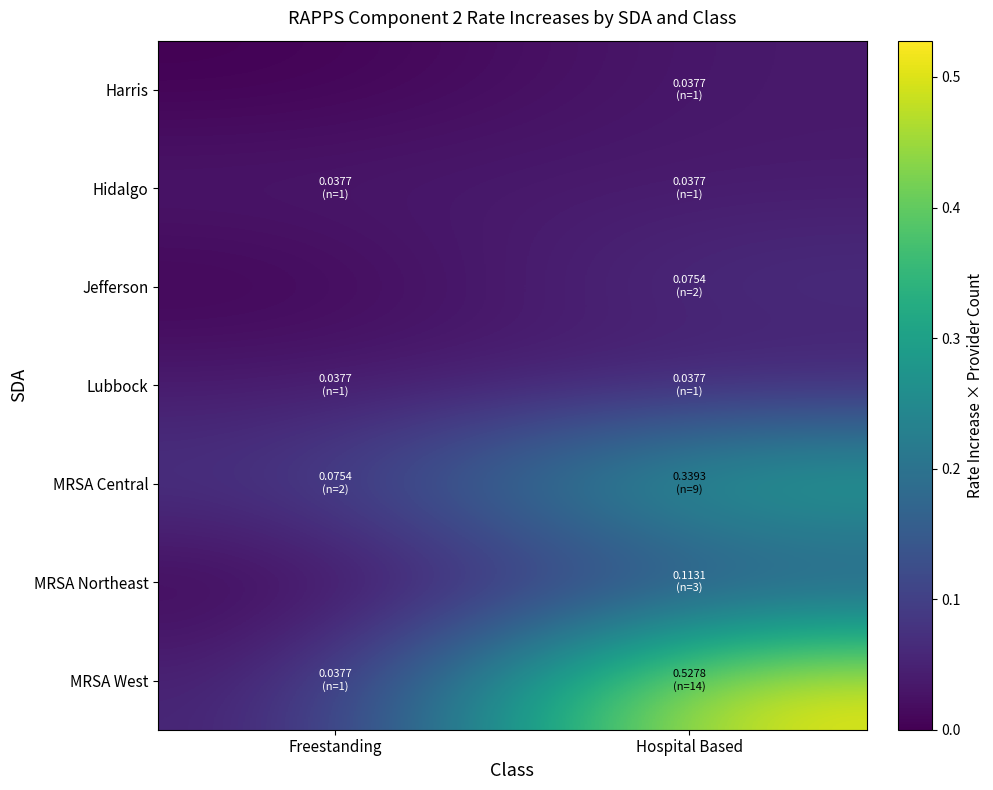

Reading left to right, list all the values displayed in this chart.

Harris: Freestanding=0.0	Hospital Based=0.0
Hidalgo: Freestanding=0.0	Hospital Based=0.0
Jefferson: Freestanding=0.0	Hospital Based=0.1
Lubbock: Freestanding=0.0	Hospital Based=0.0
MRSA Central: Freestanding=0.1	Hospital Based=0.3
MRSA Northeast: Freestanding=0.0	Hospital Based=0.1
MRSA West: Freestanding=0.0	Hospital Based=0.5